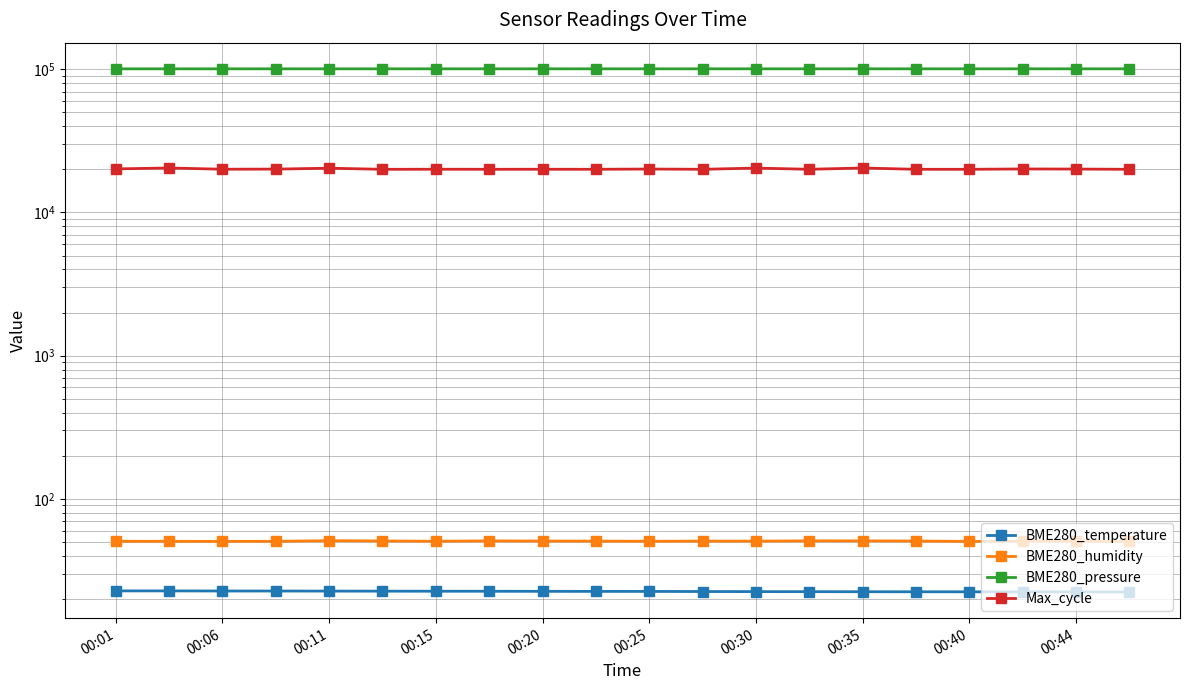

What is the minimum value shown in the chart?

22.3